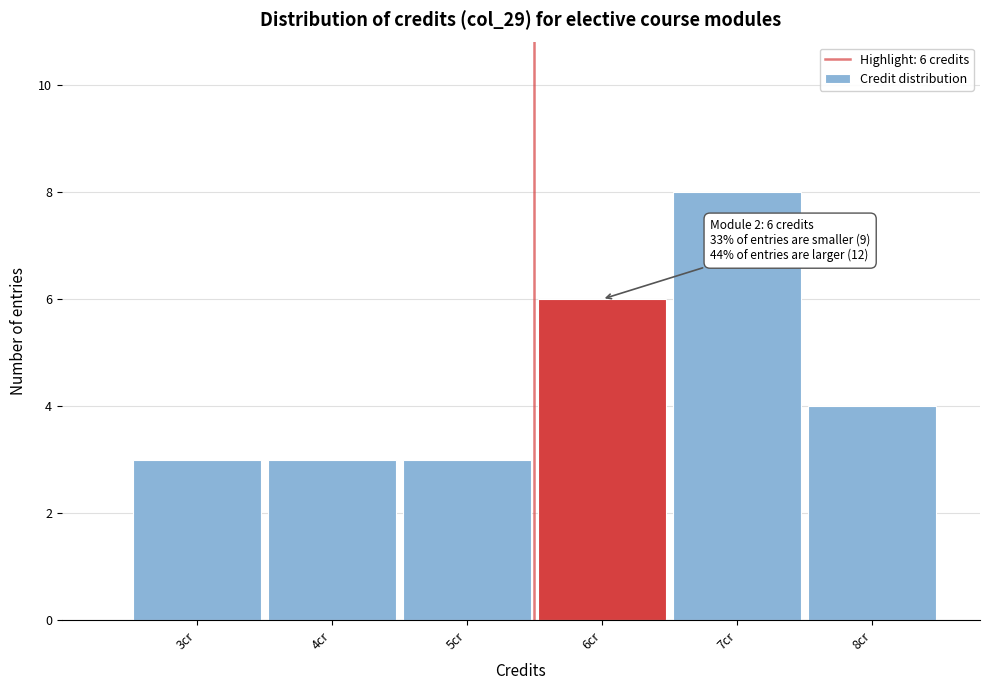

Reading left to right, what are all the values shown in this chart?

3	3	3	6	8	4